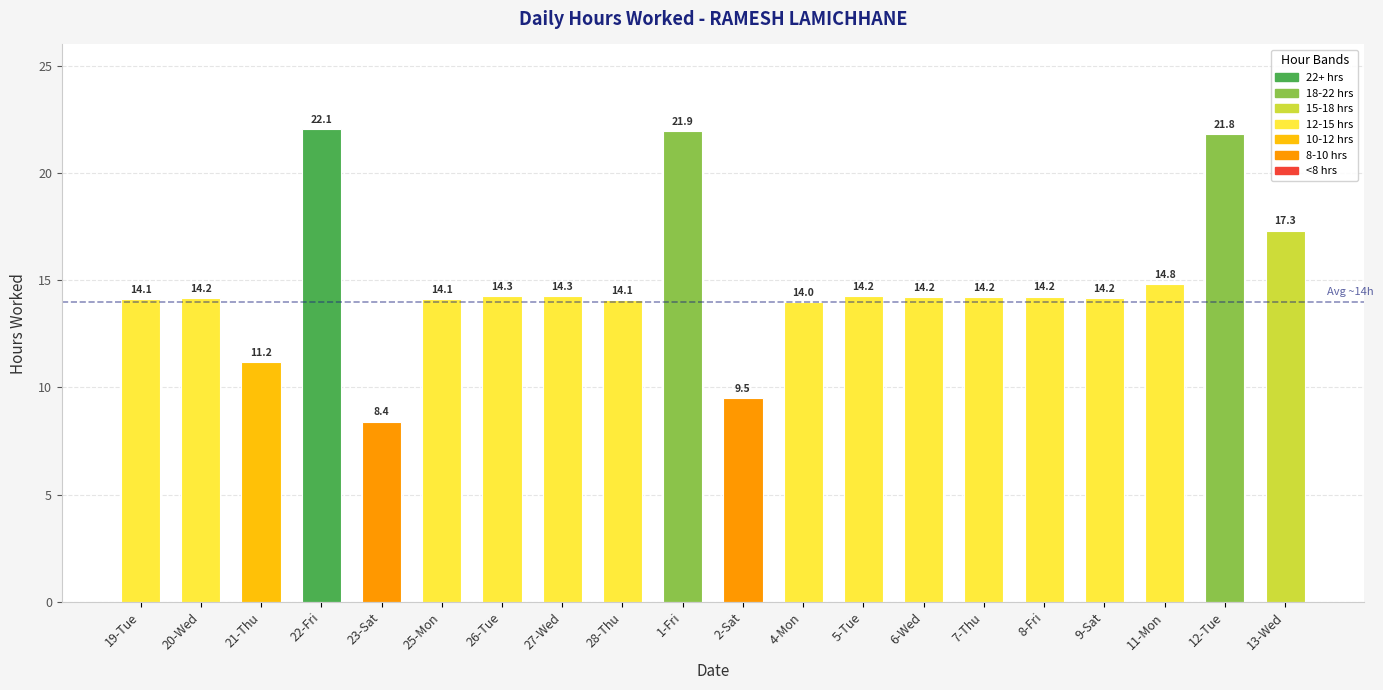

Count the number of data series in this chart.

1